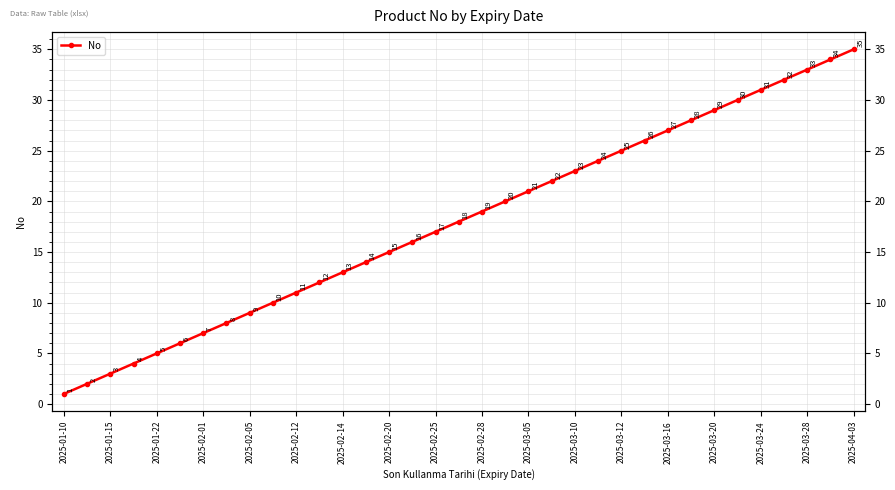

Is this an area chart (filled region under the line)?

No